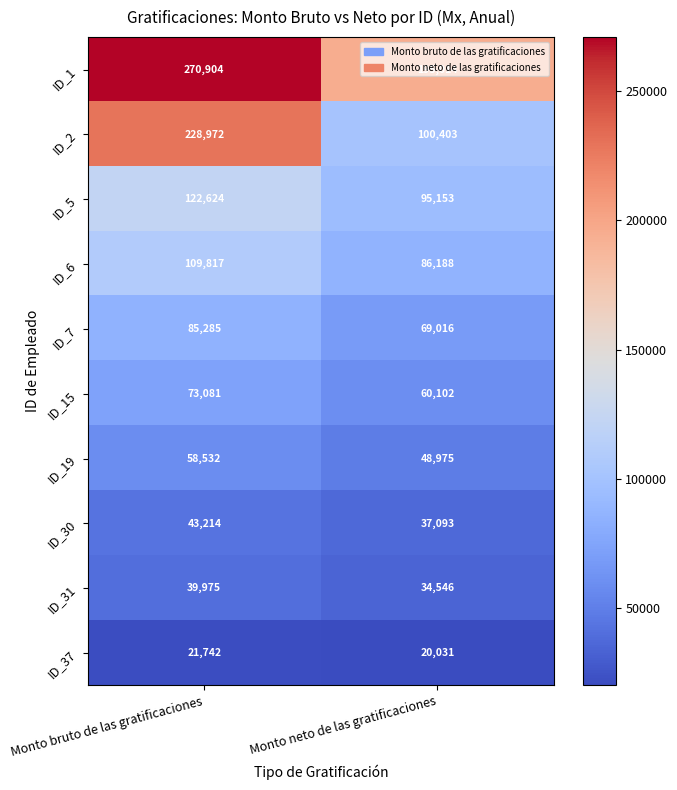

List the labels in order of ID_6 value, largest first.

Monto bruto de las gratificaciones, Monto neto de las gratificaciones